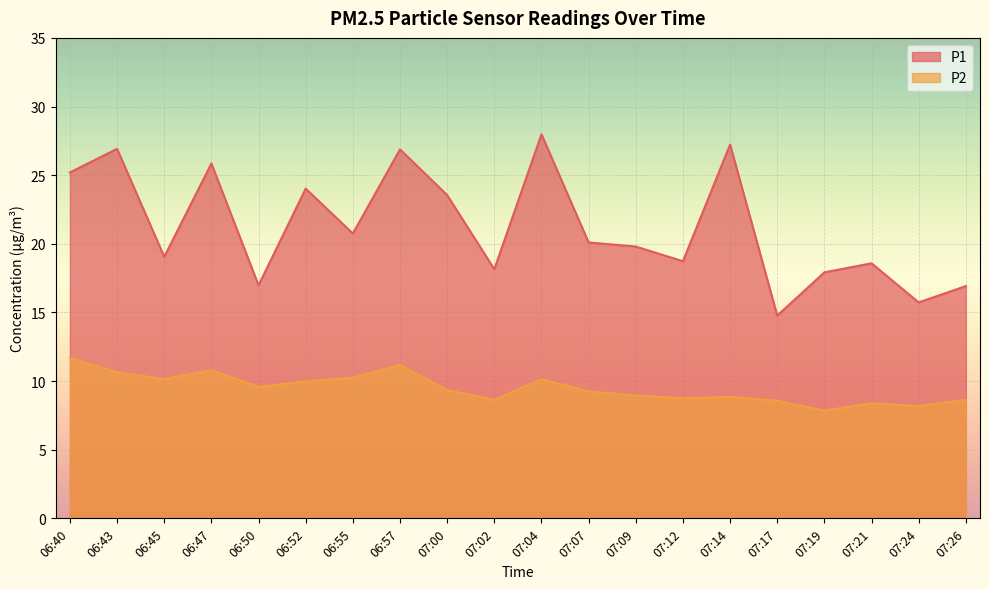

What is the value of the P2 point at the 15th from the left?

8.8